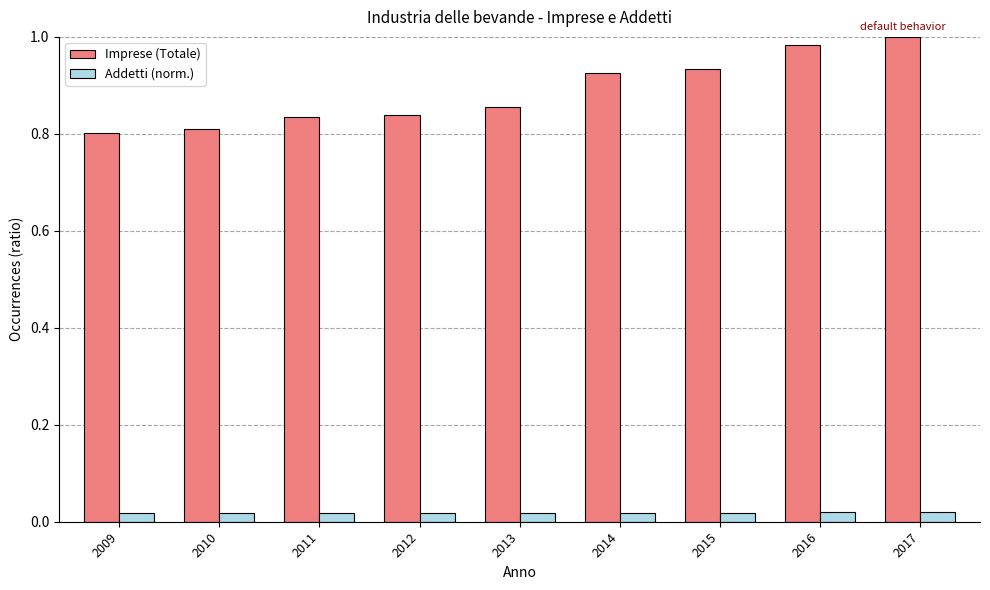

Is the value of Imprese (Totale) at 2010 greater than the value of Addetti (norm.) at 2013?

Yes